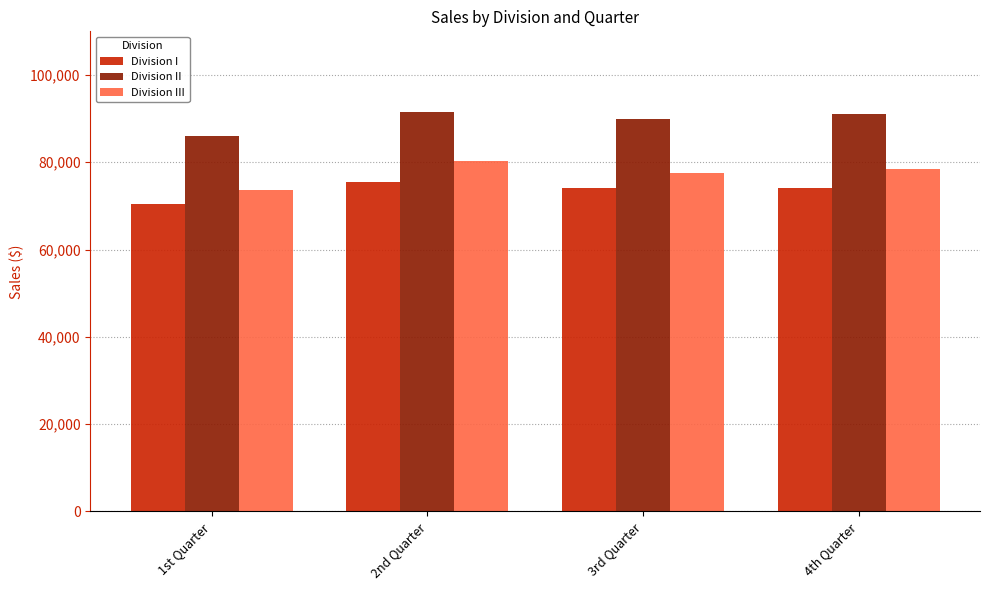

What is the difference between the maximum and minimum values in the Division II series?

5450